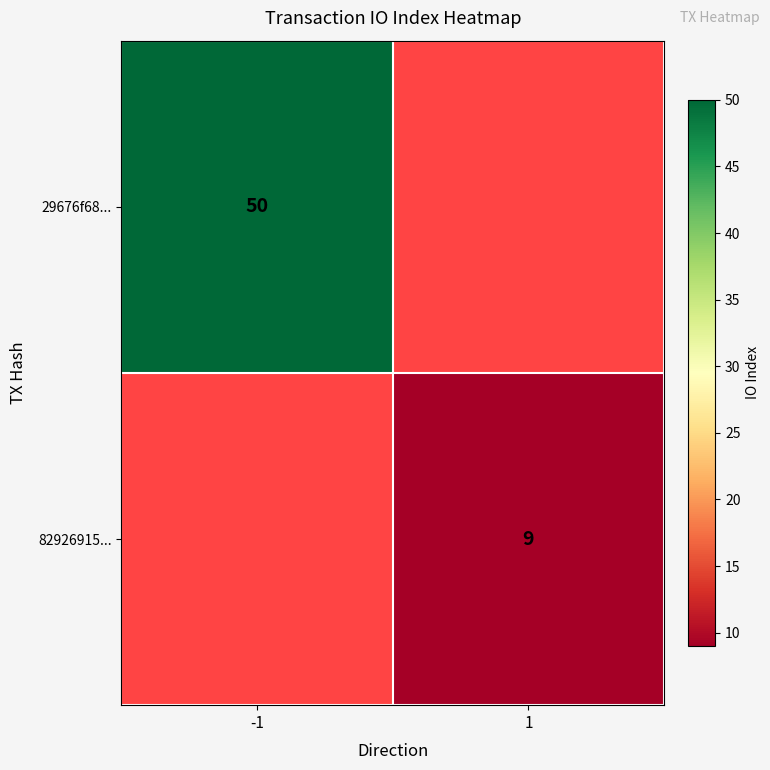

True or false: 29676f68... has a value of 50 at -1.

True